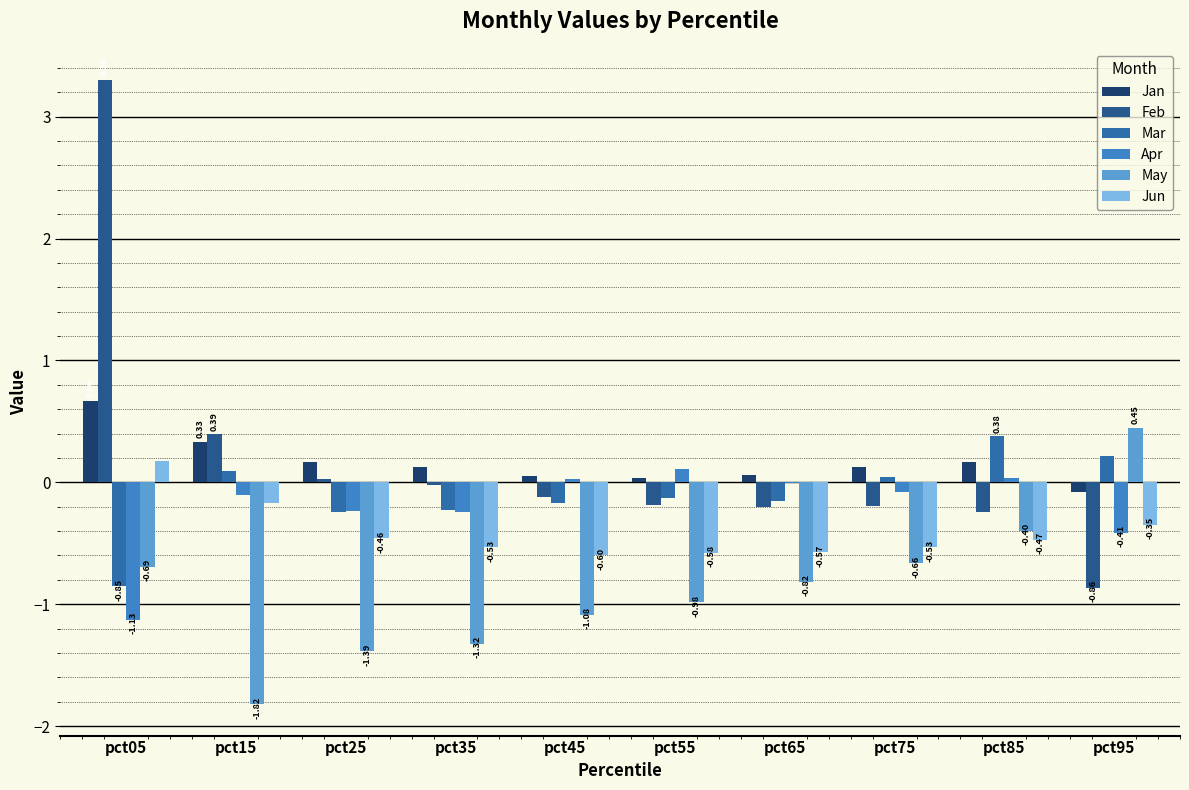

Is it true that Mar equals -0.2 at pct35?

True